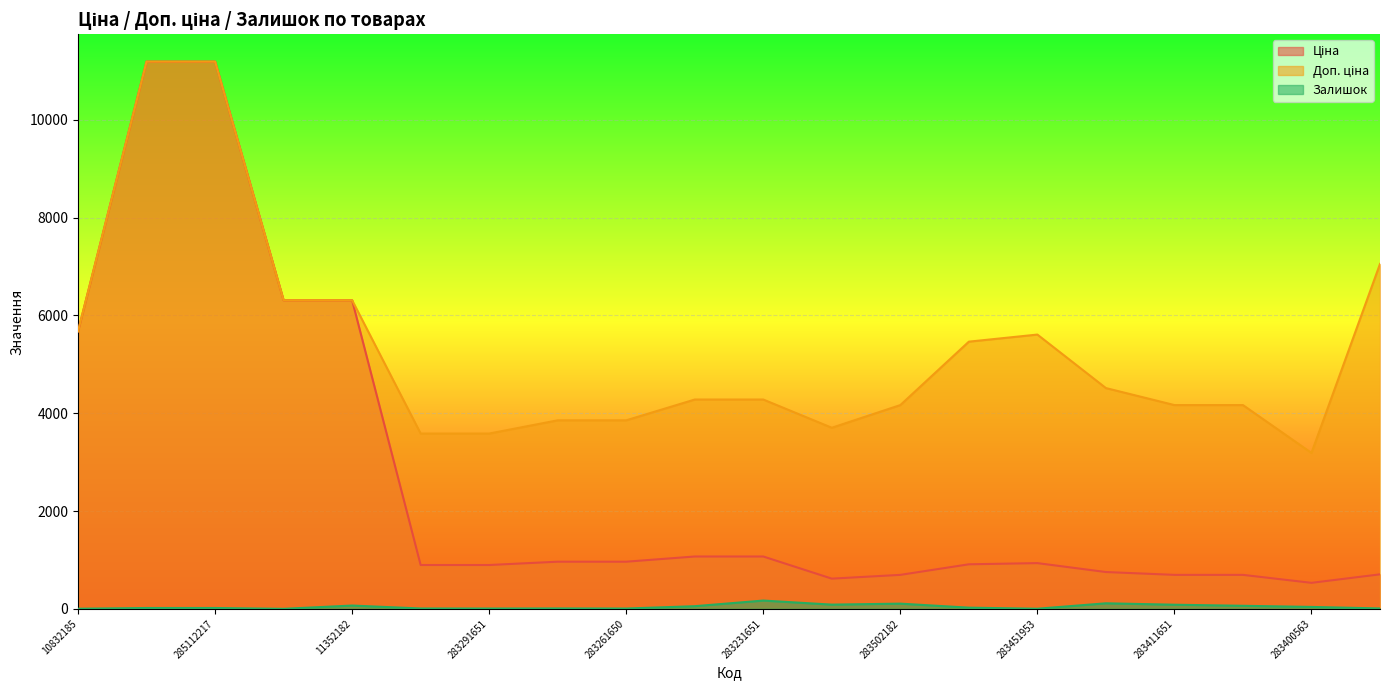

What is the label of the 7th point from the right?

283481953